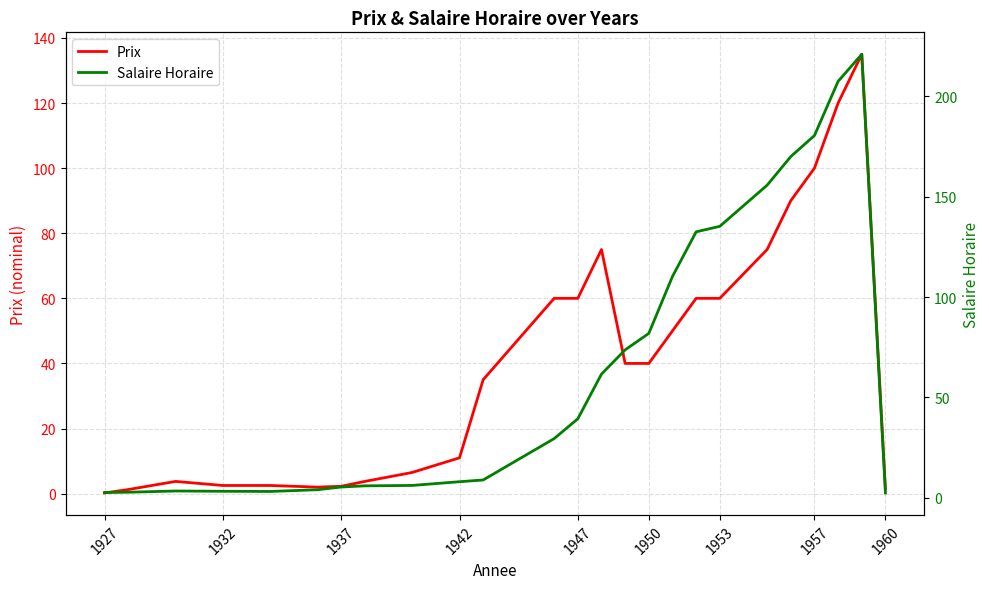

True or false: Prix has more than 0 interior local peaks.

True